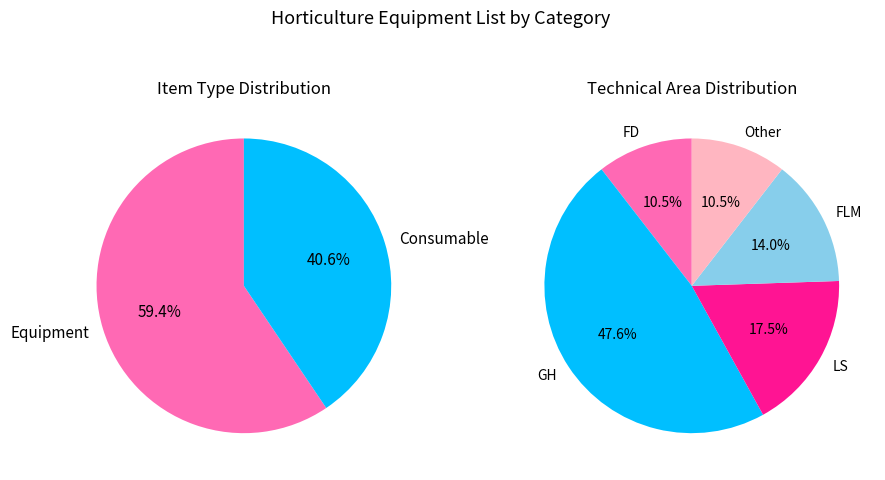

Rank the categories by value from lowest to highest.

C, E